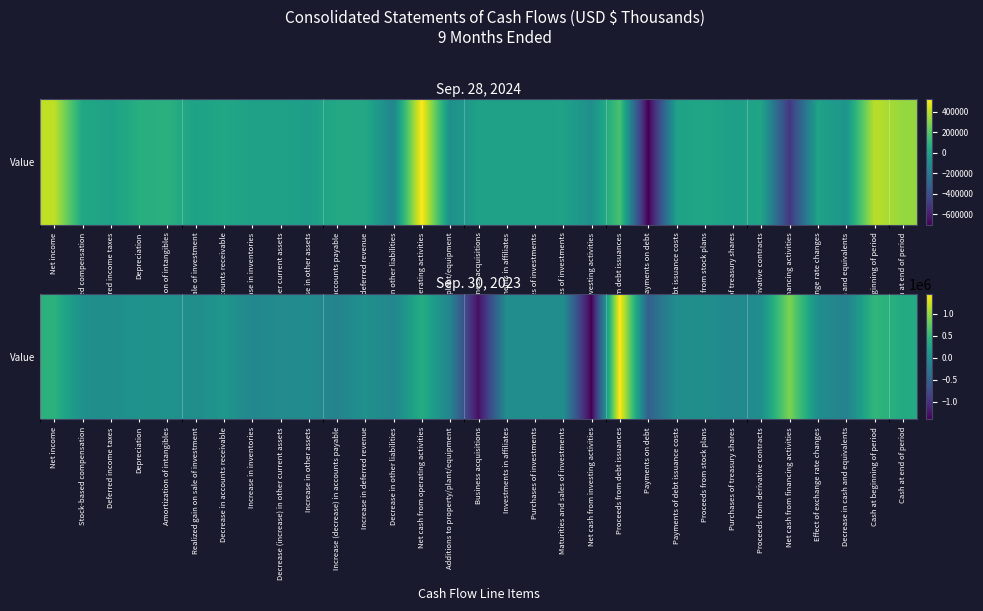

Reading left to right, what are all the values shown in this chart?

Net income=426029	Stock-based compensation=32224	Deferred income taxes=267	Depreciation=62235	Amortization of intangibles=55610	Realized gain on sale of investment=-651	Decrease in accounts receivable=100327	Increase in inventories=-81415	Decrease (increase) in other current assets=-24066	Increase in other assets=-23432	Increase (decrease) in accounts payable=-130065	Increase in deferred revenue=38959	Decrease in other liabilities=-83335	Net cash from operating activities=372687	Additions to property/plant/equipment=-119044	Business acquisitions=-1285907	Investments in affiliates=651	Purchases of investments=-1791	Maturities and sales of investments=1770	Net cash from investing activities=-1404321	Proceeds from debt issuances=1450041	Payments on debt=-520040	Payments of debt issuance costs=-400	Proceeds from stock plans=18092	Purchases of treasury shares=-70433	Proceeds from derivative contracts=8178	Net cash from financing activities=885438	Effect of exchange rate changes=2081	Decrease in cash and equivalents=-144115	Cash at beginning of period=480529	Cash at end of period=336414